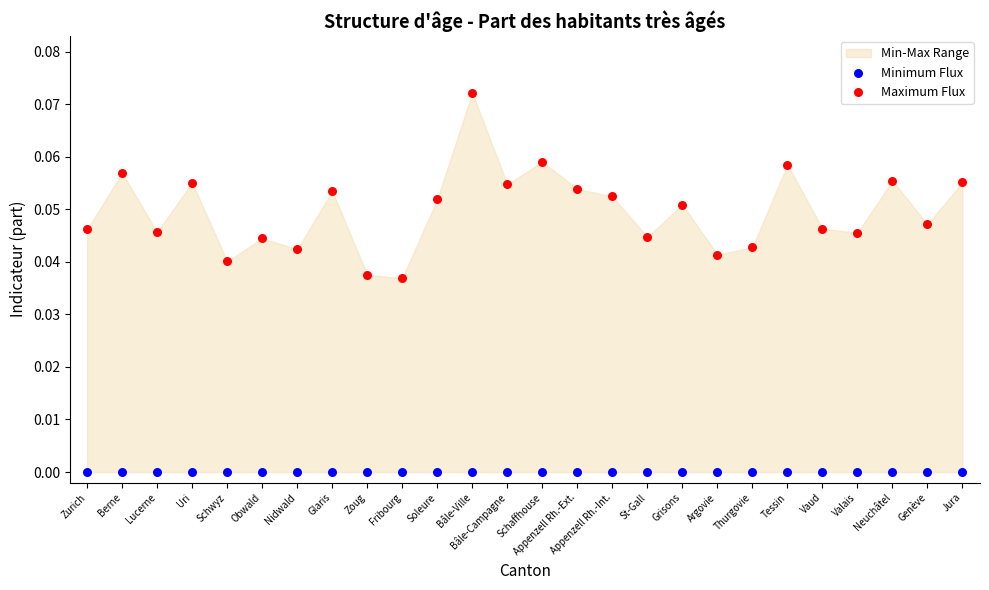

Which series contains the highest Y value?

Maximum Flux